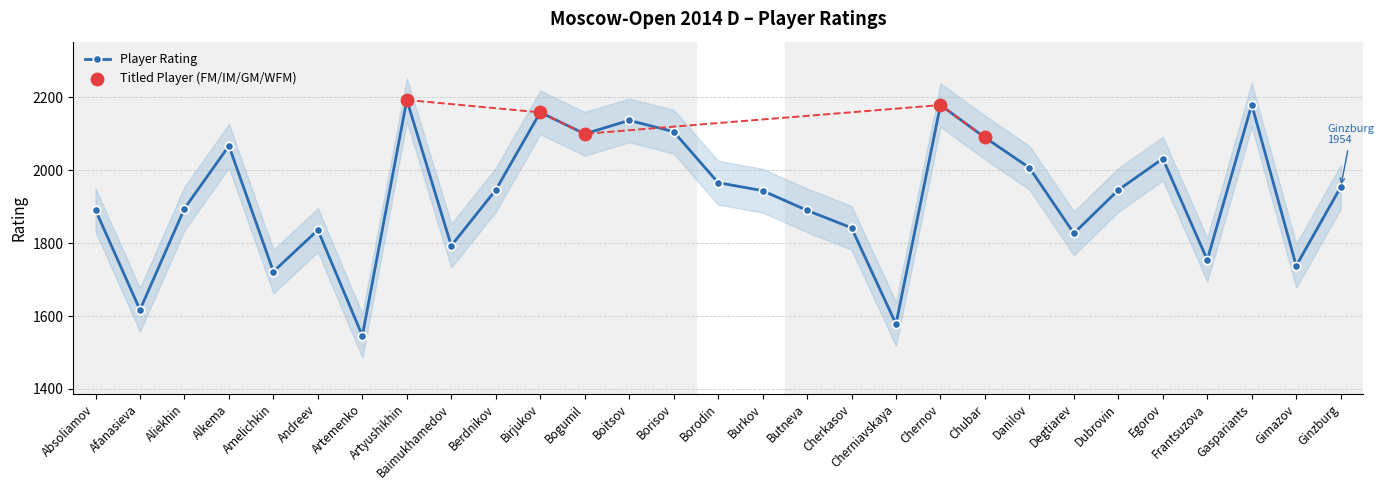

What is the ratio of the value at Egorov to the value at Absoliamov?

1.1